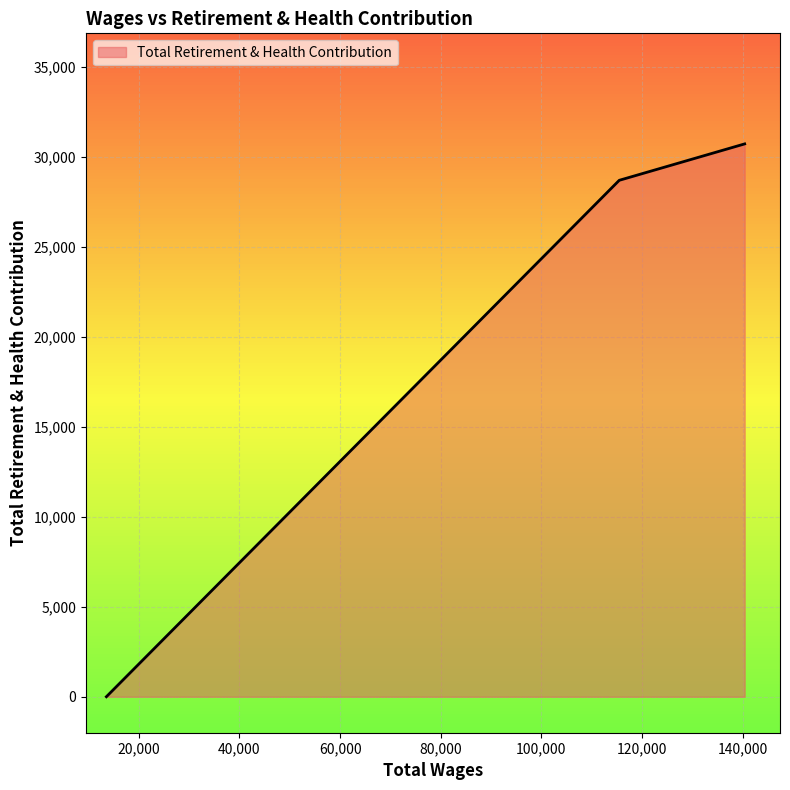

What is the greatest value displayed?

30714